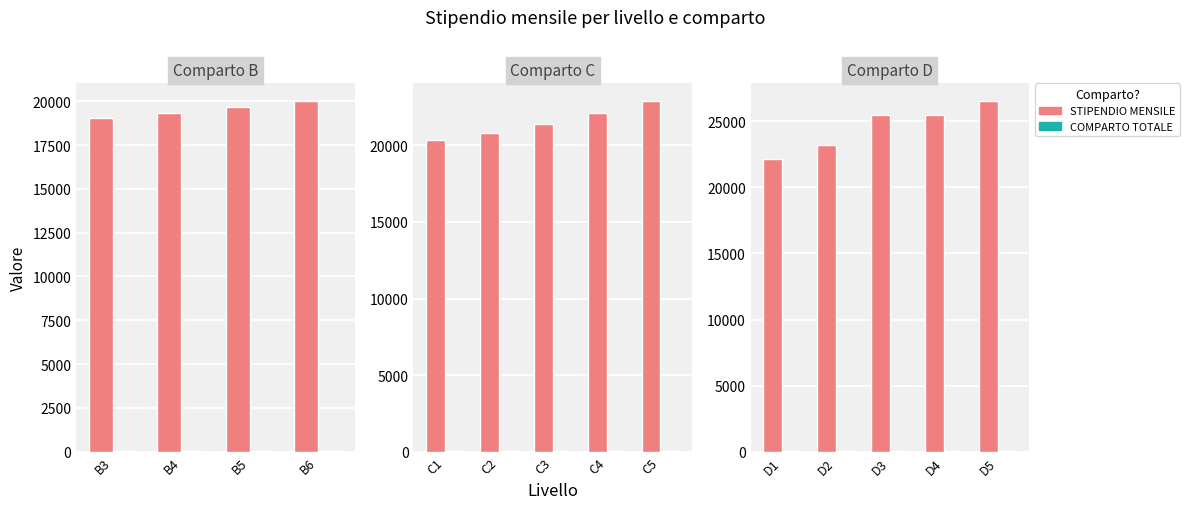

What are all the series names shown in the legend?

STIPENDIO MENSILE, COMPARTO TOTALE